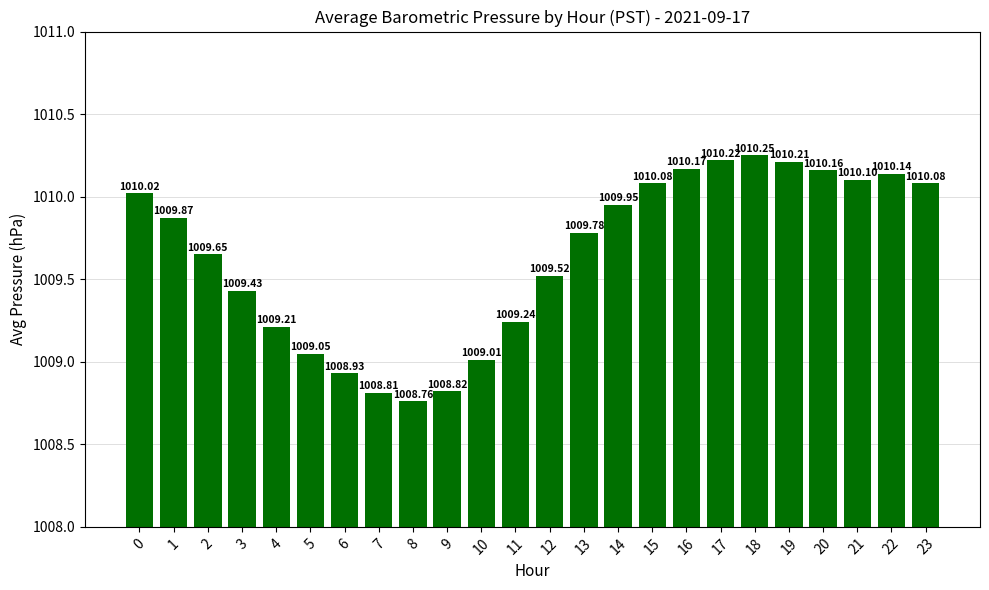

What is the difference between the second highest and minimum values?

1.5